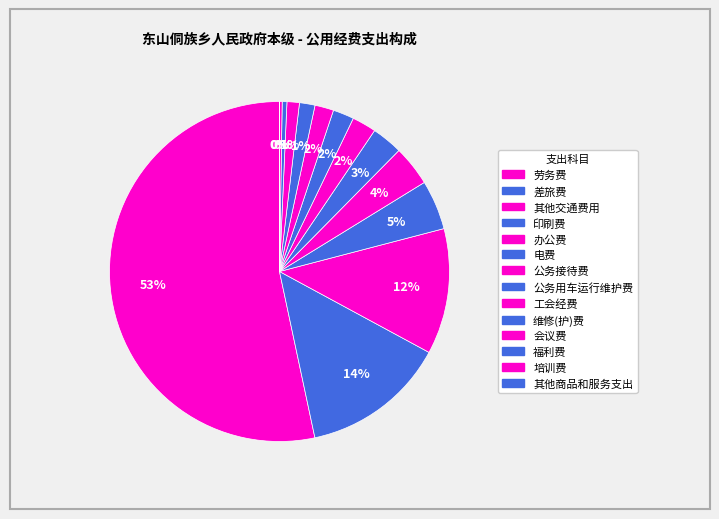

Rank the categories by value from highest to lowest.

劳务费, 差旅费, 其他交通费用, 印刷费, 办公费, 电费, 公务接待费, 公务用车运行维护费, 工会经费, 维修(护)费, 会议费, 福利费, 培训费, 其他商品和服务支出